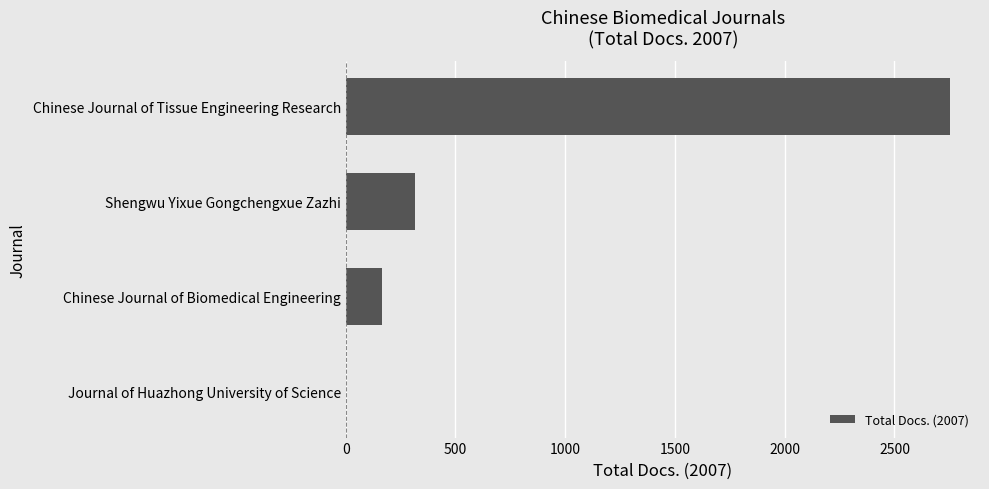

What is the change in value from Chinese Journal of Biomedical Engineering to Shengwu Yixue Gongchengxue Zazhi?

+152